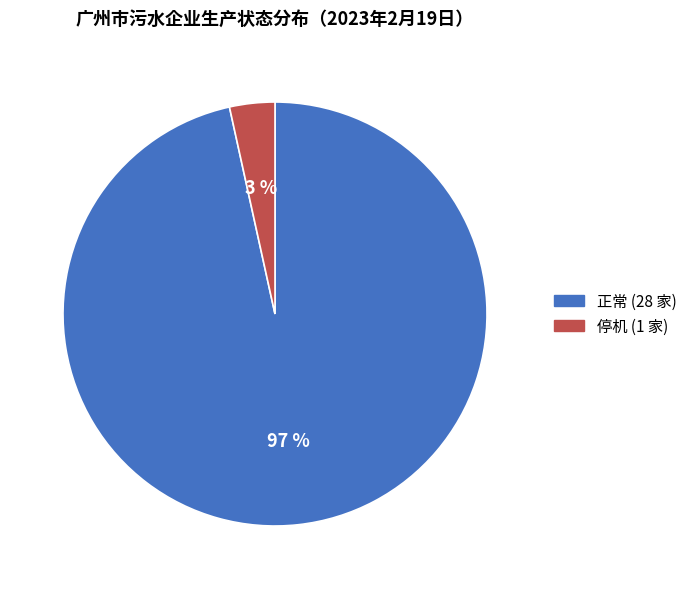

Which category has the biggest portion of the pie?

正常